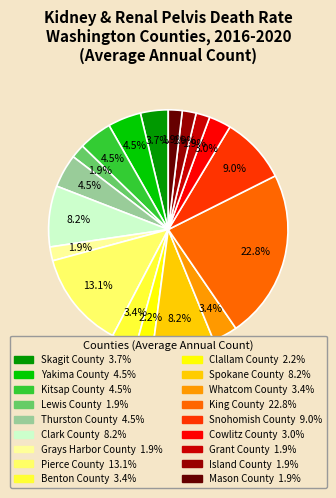

What is the total percentage of Yakima County and Lewis County?

6.4%